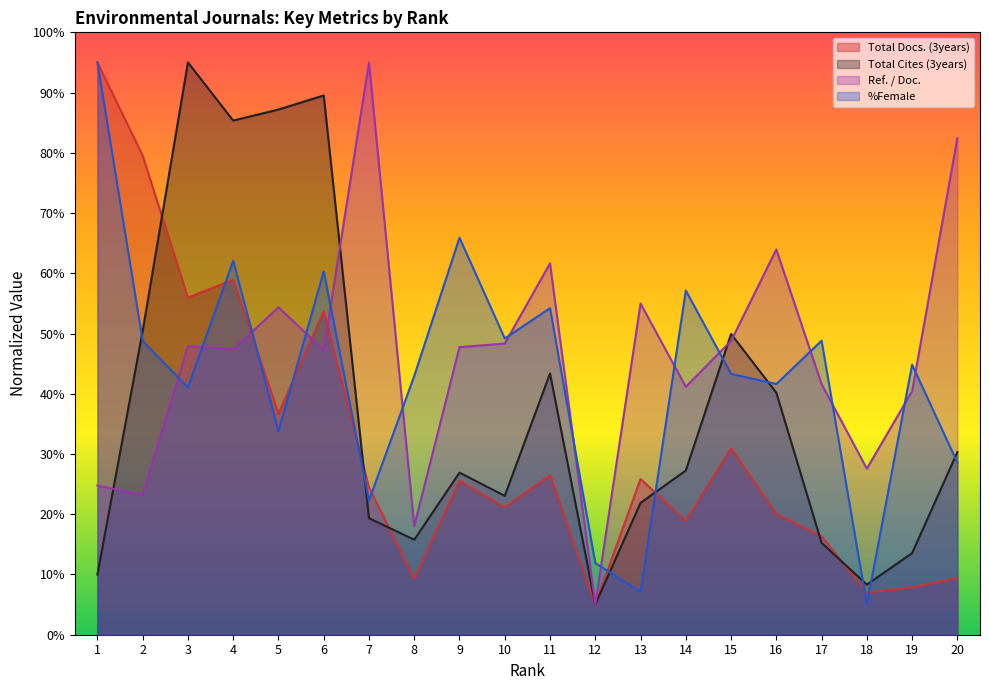

At which category is the sum across all series the highest?

4